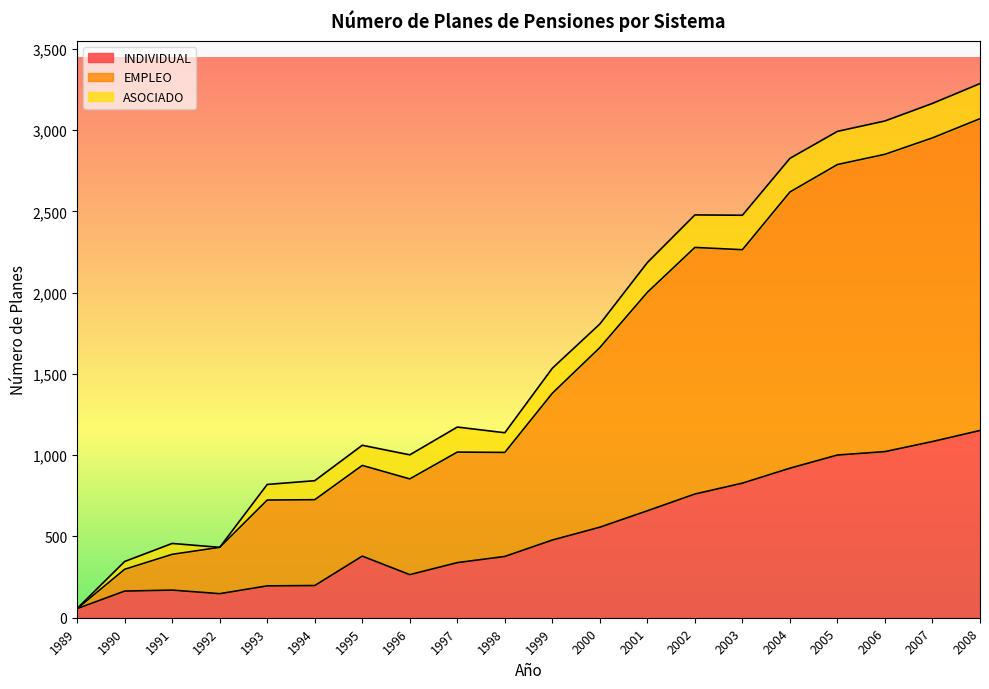

What is the maximum value shown in the chart?

3286